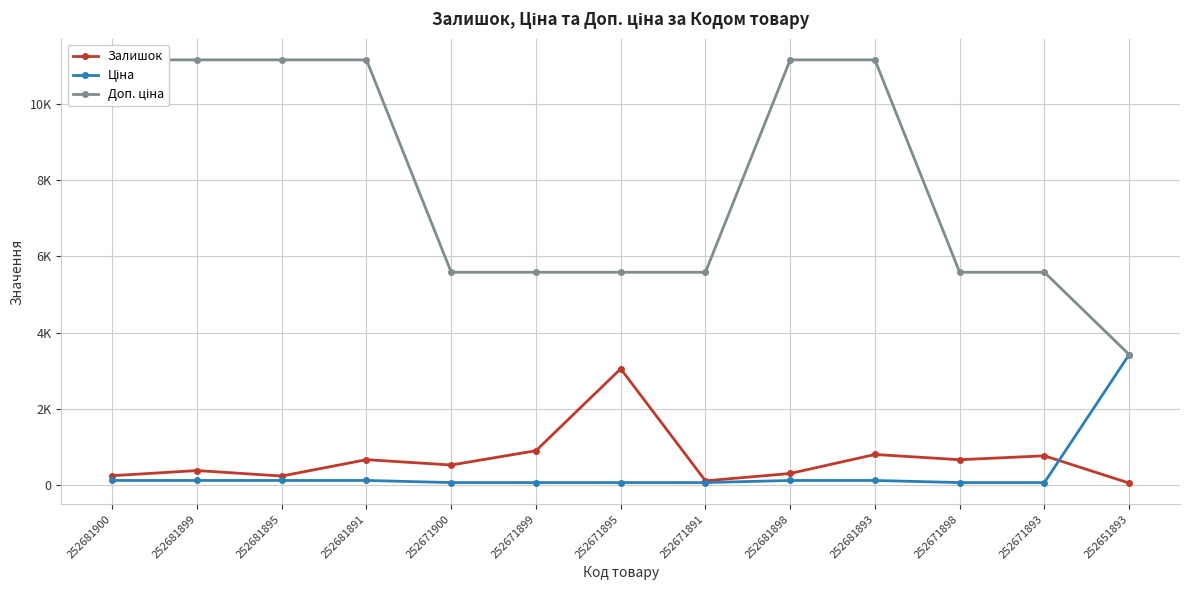

What is the total value across all series at 252681893?

12075.7